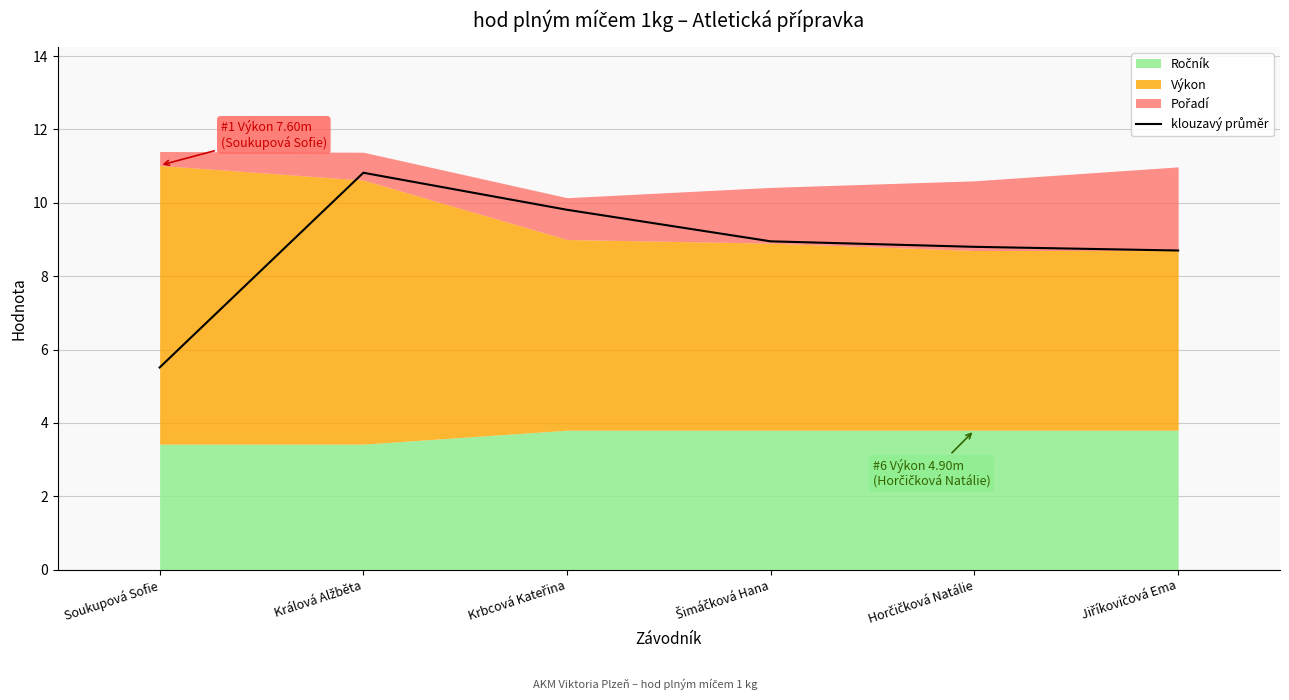

What is the difference between the maximum and second lowest values?

2.1